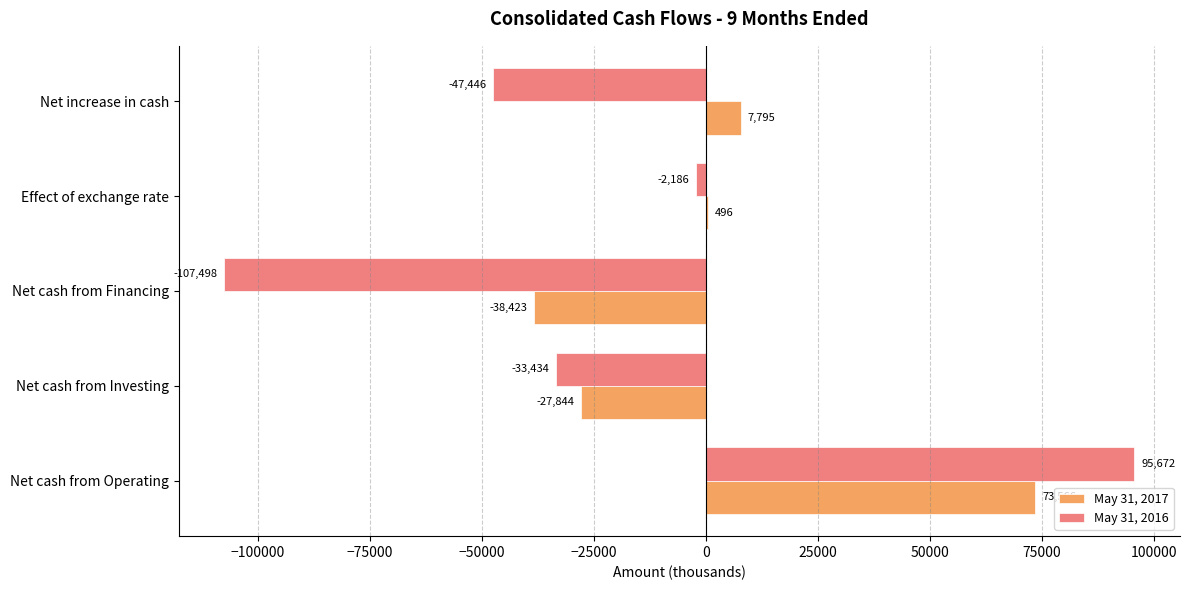

Where is May 31, 2016 nearest to the value -5913?

Effect of exchange rate